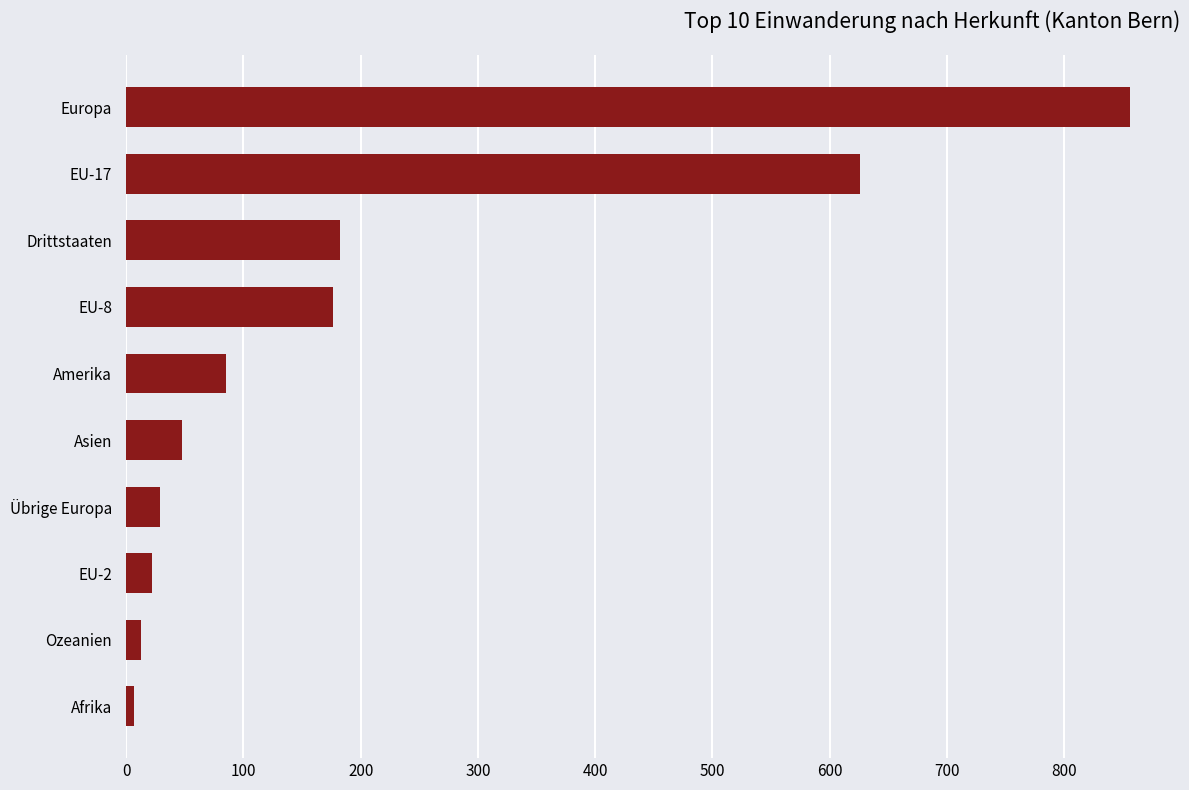

What is the average value?

204